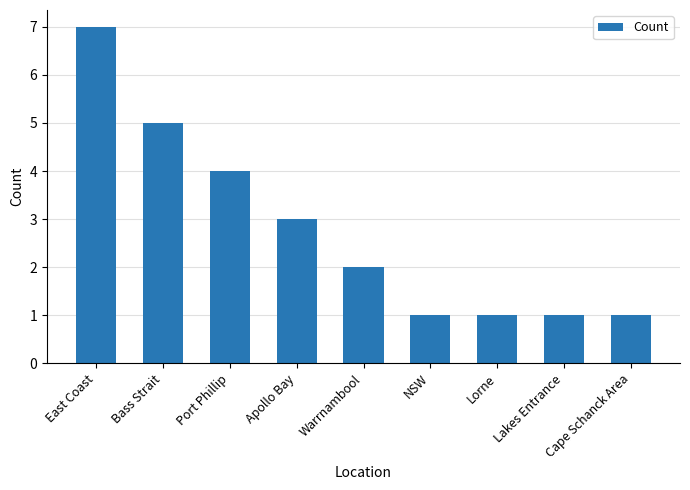

How many bars are there in total?

9